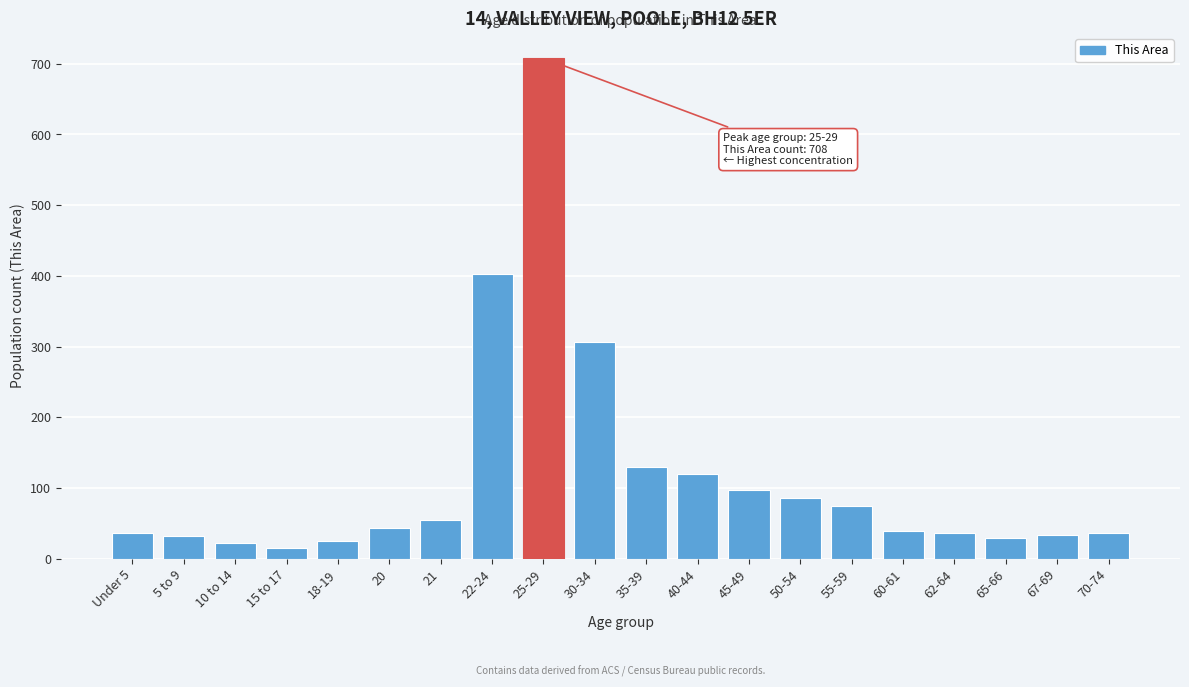

Is it true that the value at 22-24 is 403?

True